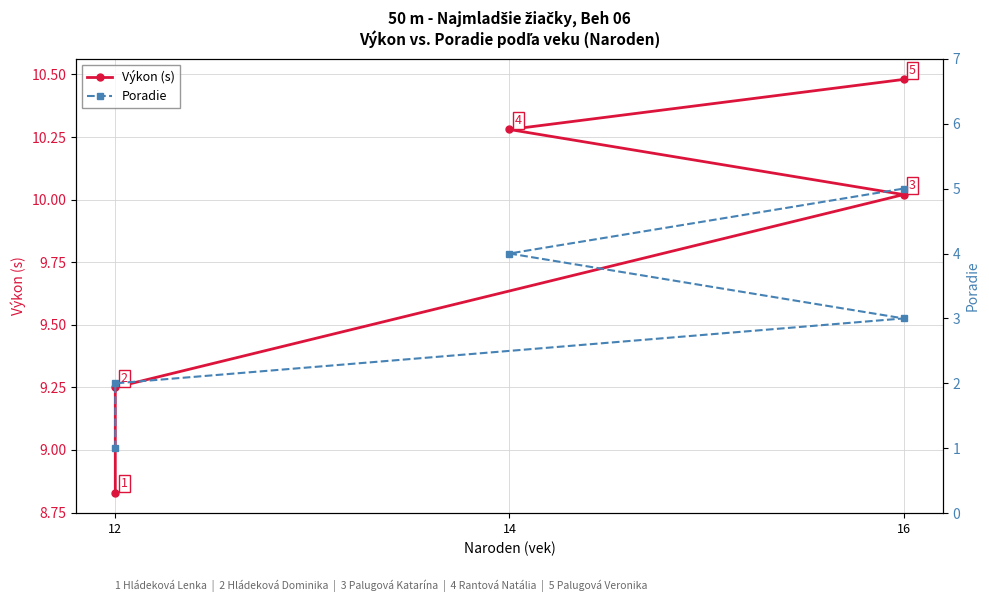

At which label does Výkon (s) first exceed 10?

16